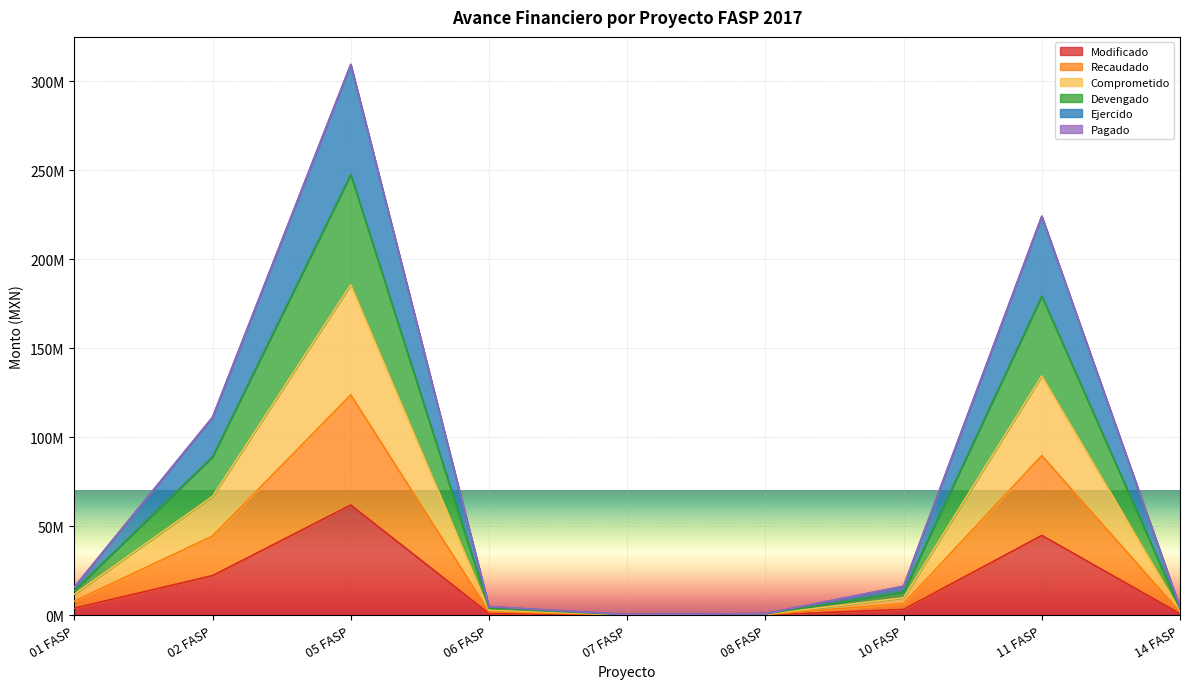

True or false: Recaudado and Modificado cross at least once.

False